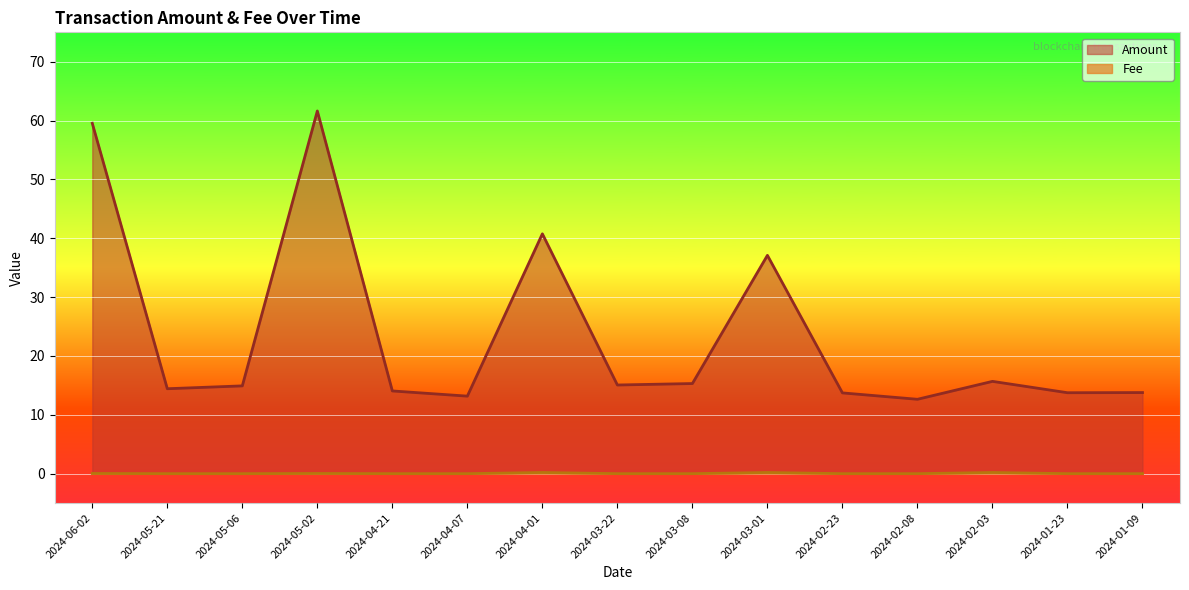

The value of Amount at 2024-03-01 is 8.1. True or false?

False